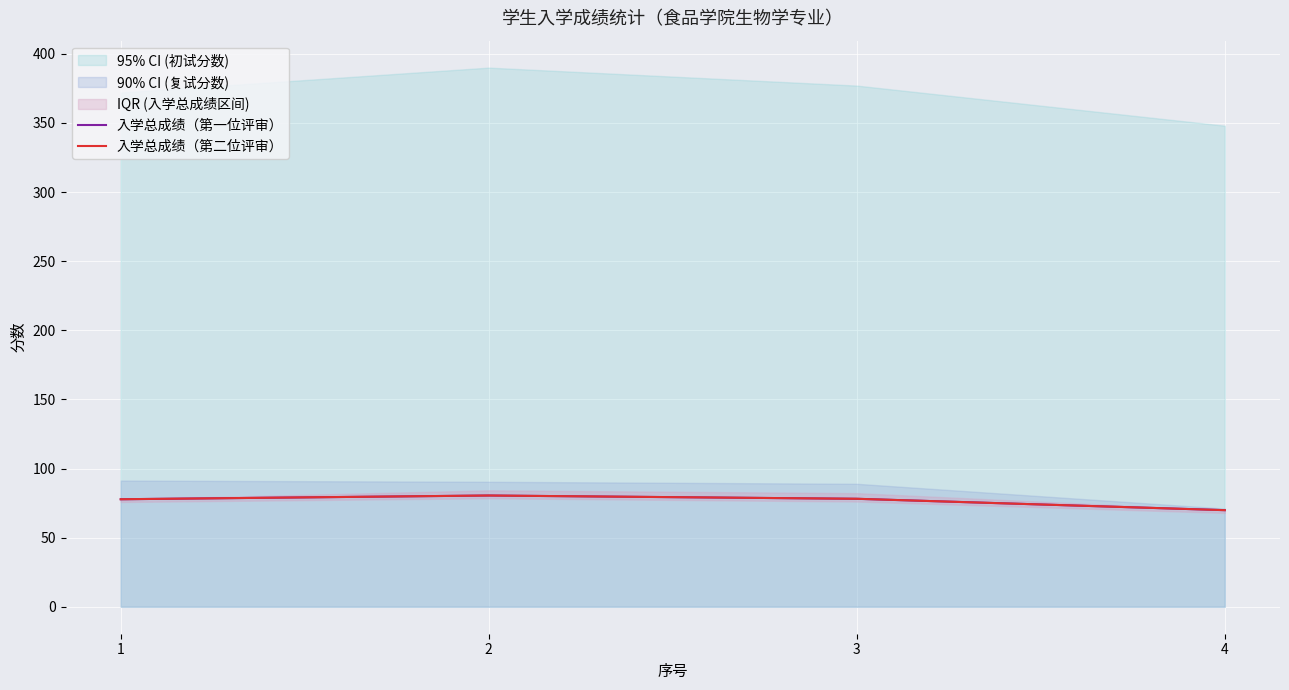

Reading left to right, transcribe all the data shown in this chart.

入学总成绩（第一位评审）: 77.8	80.5	78.1	69.9
入学总成绩（第二位评审）: 77.8	80.5	78.1	69.9